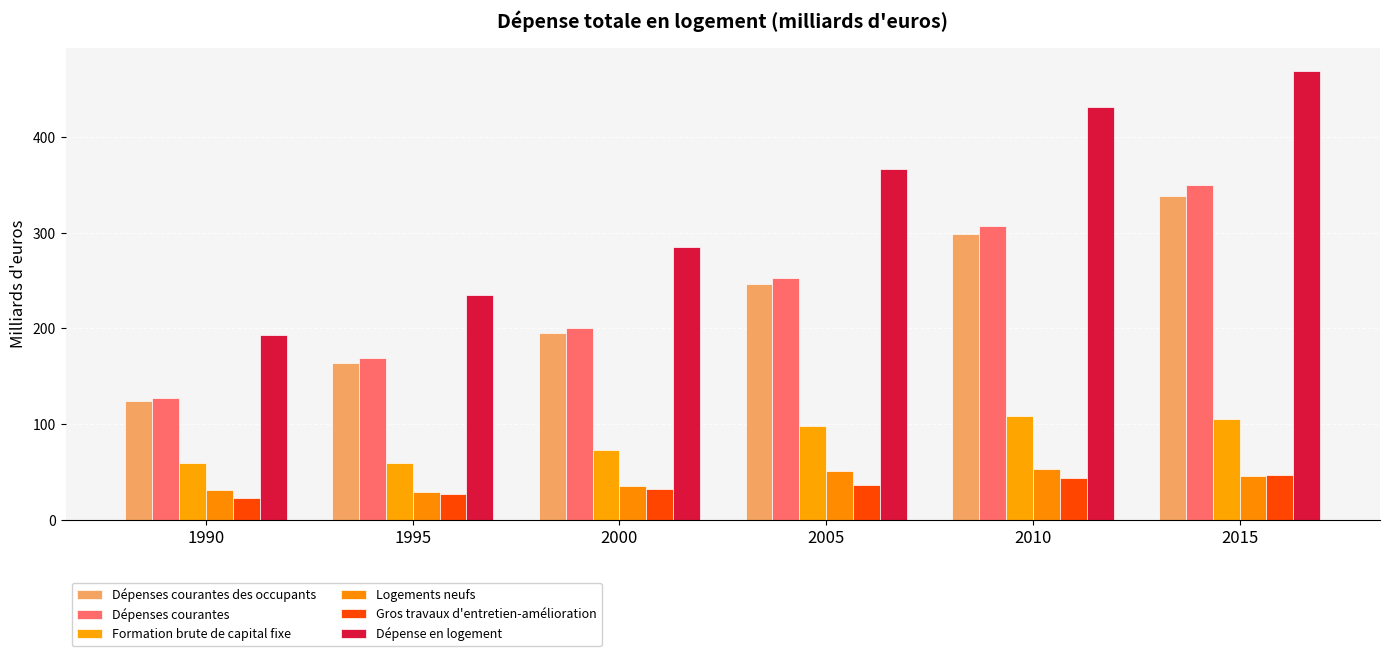

What is the difference between the second highest and minimum values in the Formation brute de capital fixe series?

46.3